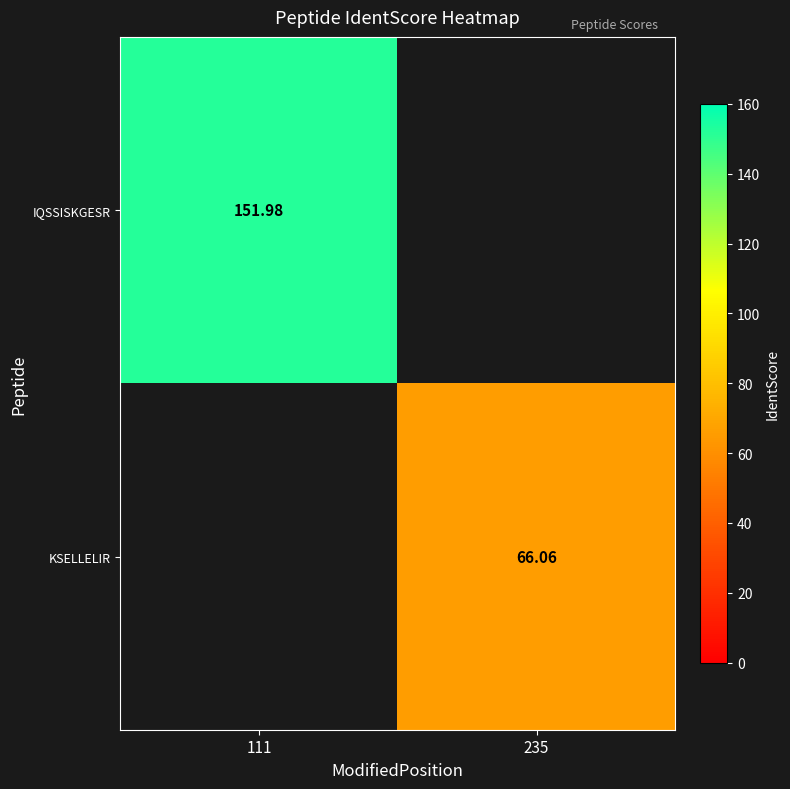

What is the approximate value of IQSSISKGESR at 111?

152.0